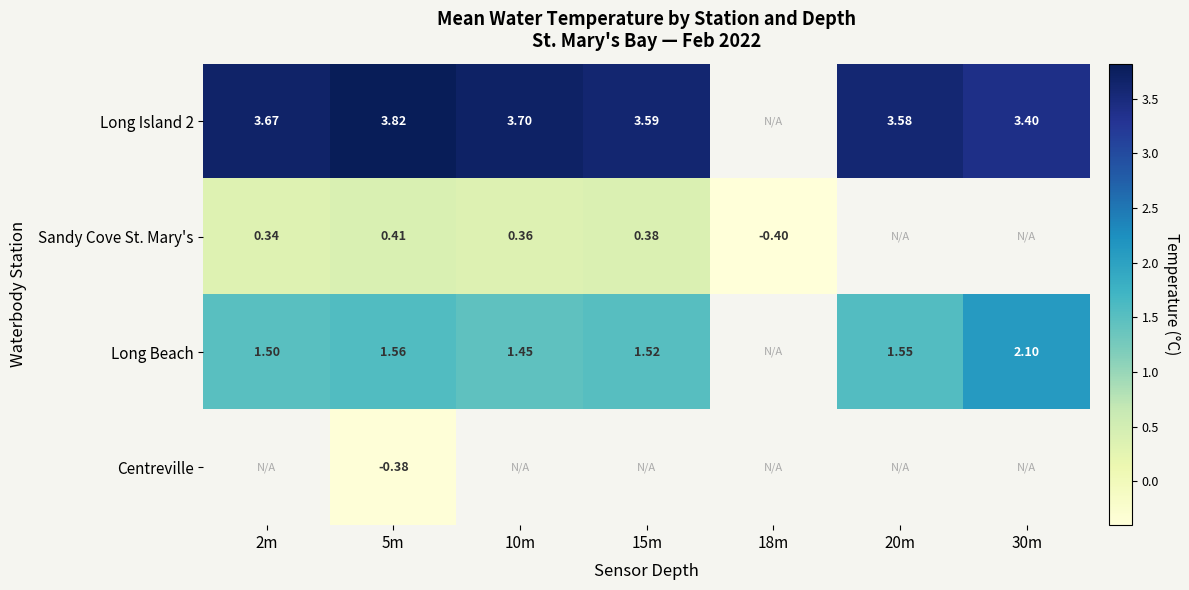

Where is Long Island 2 nearest to the value 3?

30m